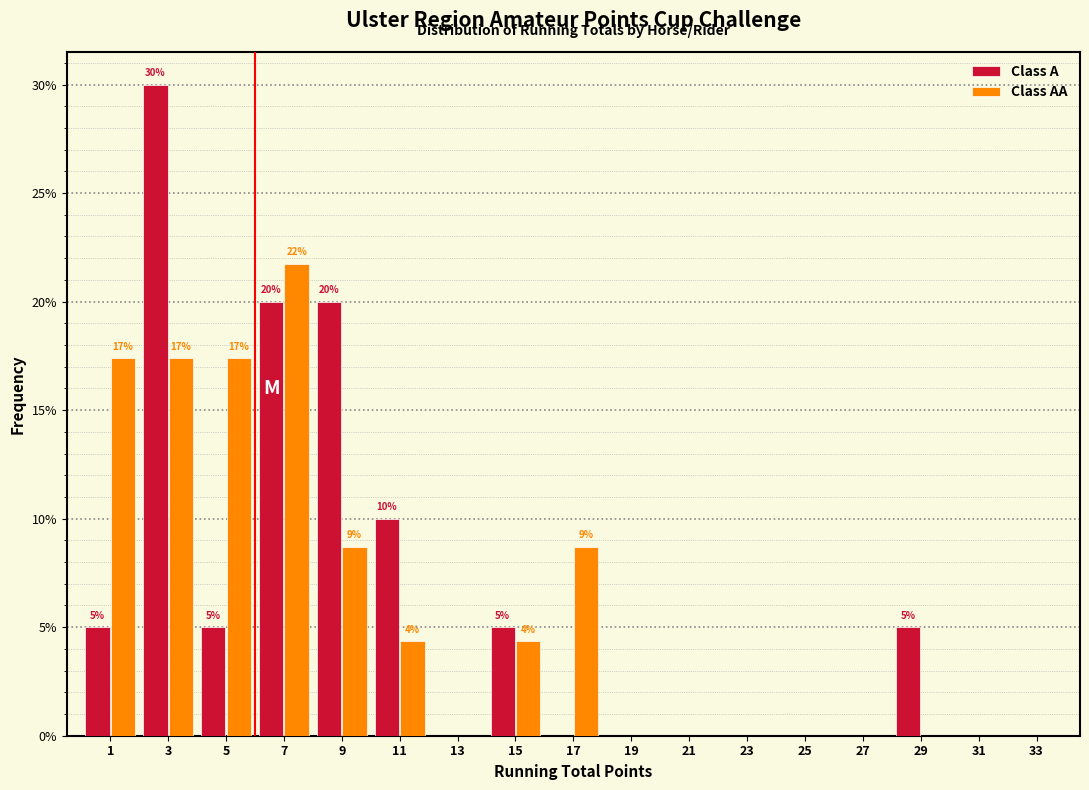

In the Class A series, which range on the x-axis has the tallest bar?

2 to 4